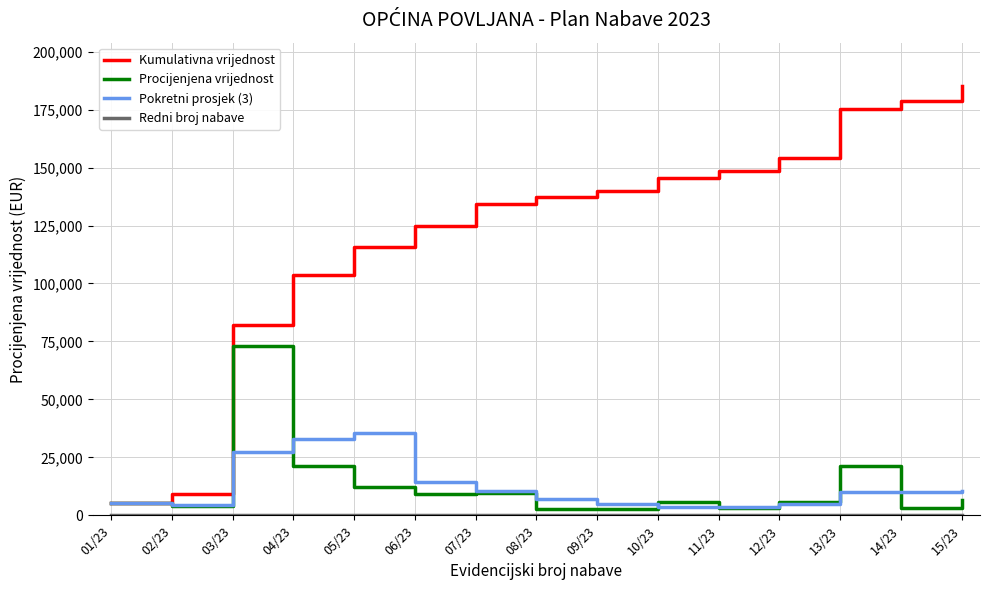

Does the chart have visible grid lines?

Yes